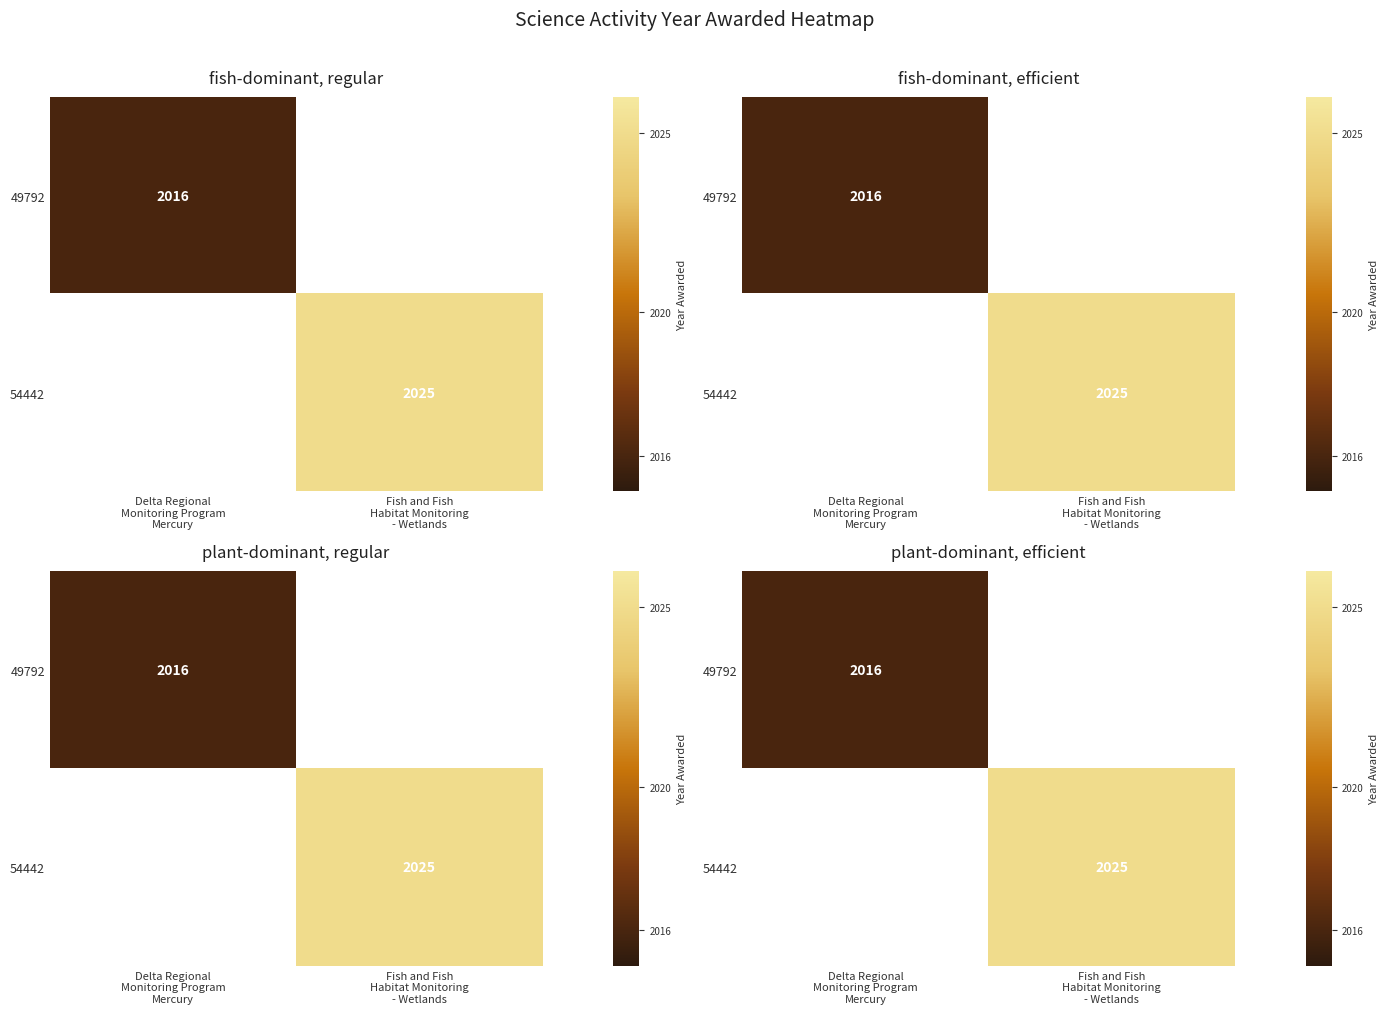

List the series in order of their peak value, highest first.

49792, 54442